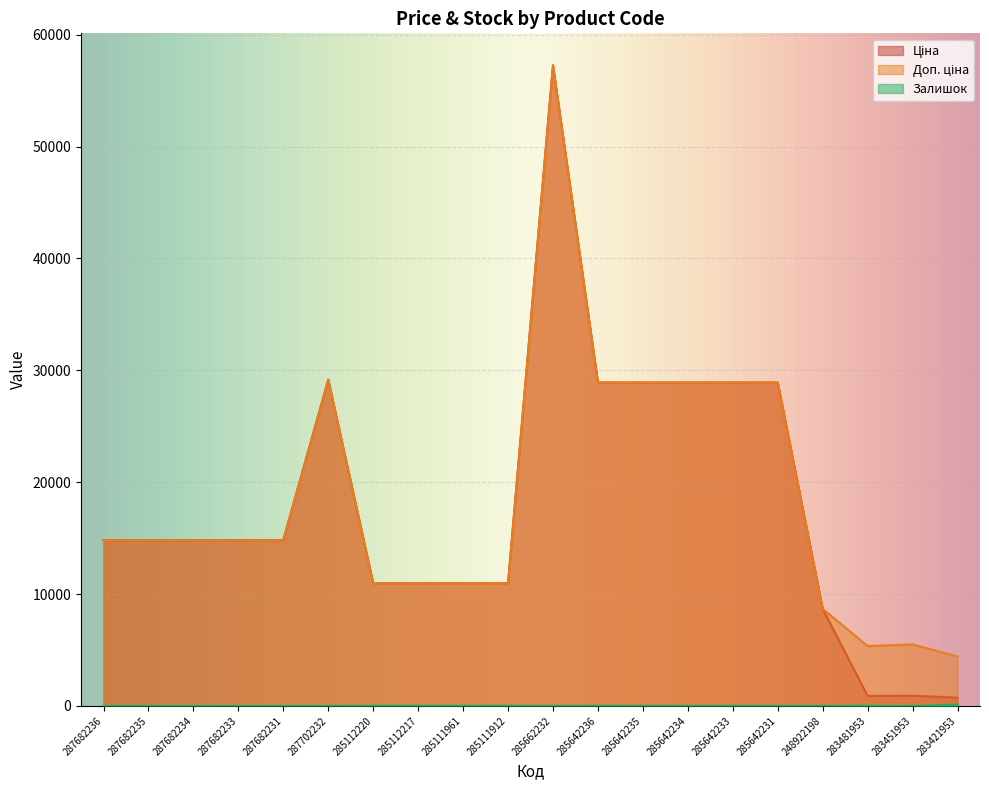

Where is Доп. ціна nearest to the value 30840?

287702232